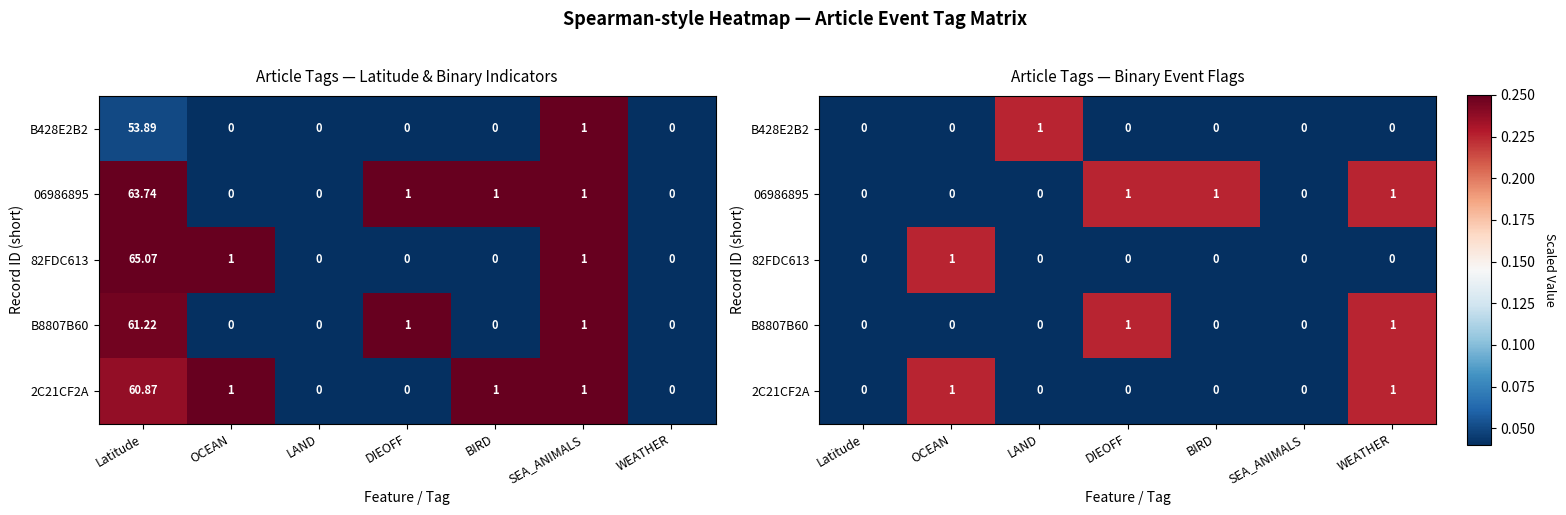

What is the difference between the maximum and second lowest values in the 06986895 series?

0.2